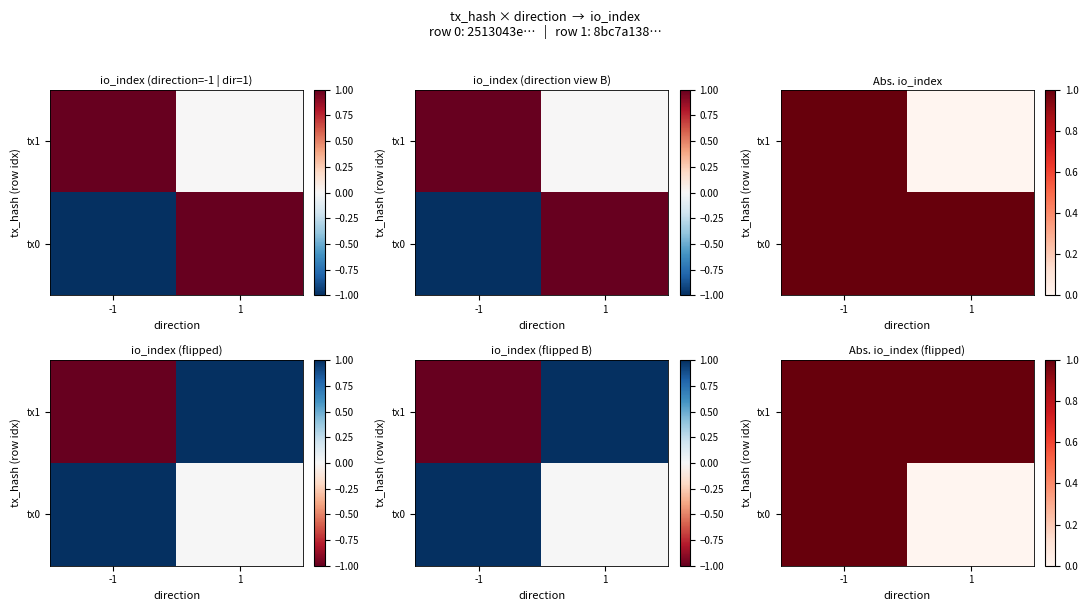

Rank the series by their average value, from lowest to highest.

tx0, tx1